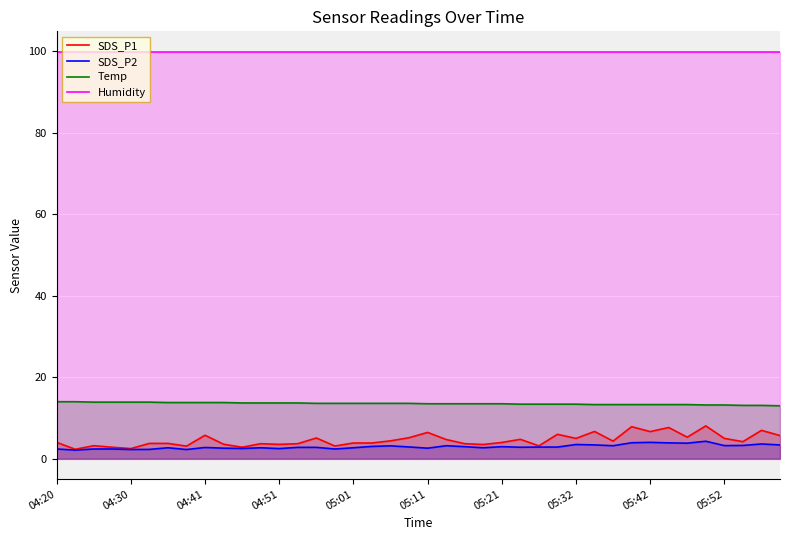

At which label is Humidity closest to 99?

04:20